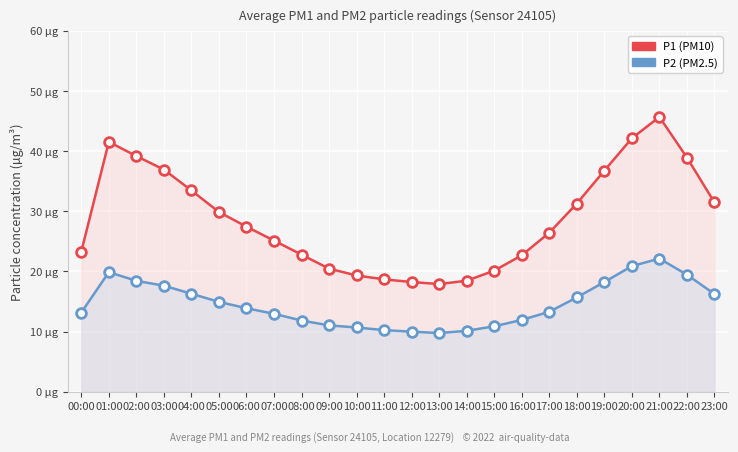

At which category is the sum across all series the highest?

21:00